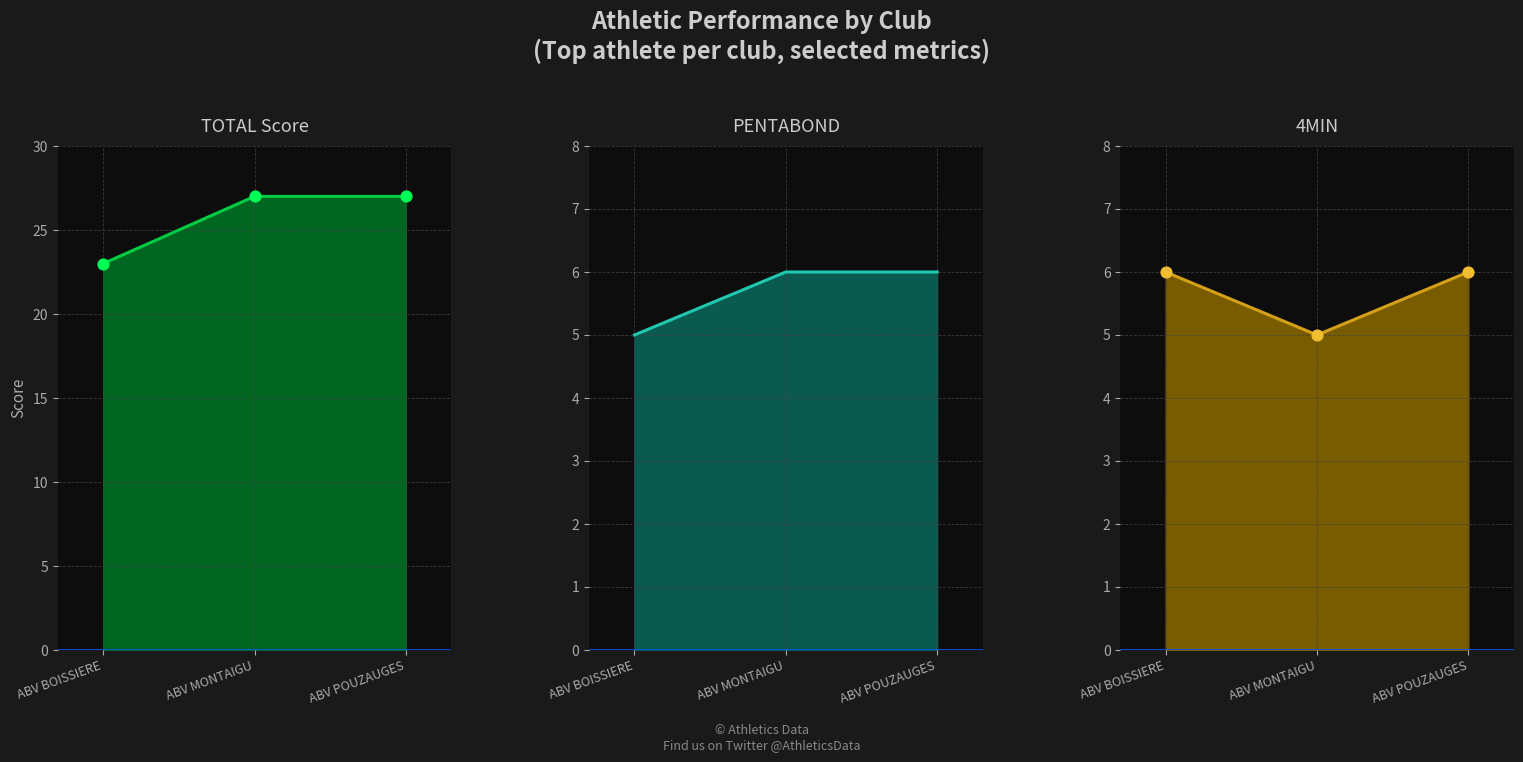

At how many categories does at least one series exceed 20?

3